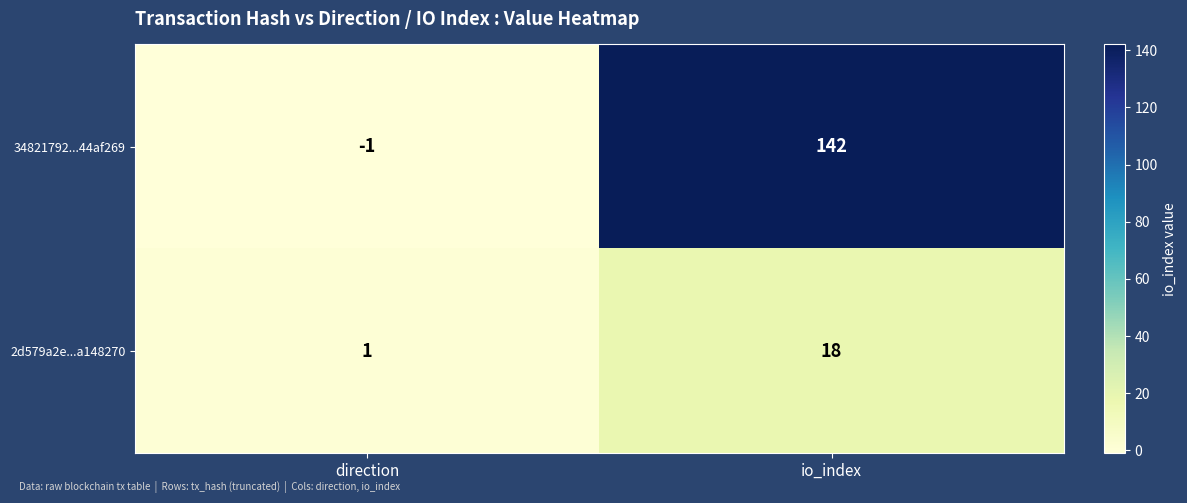

At which label is 34821792...44af269 closest to 70?

direction